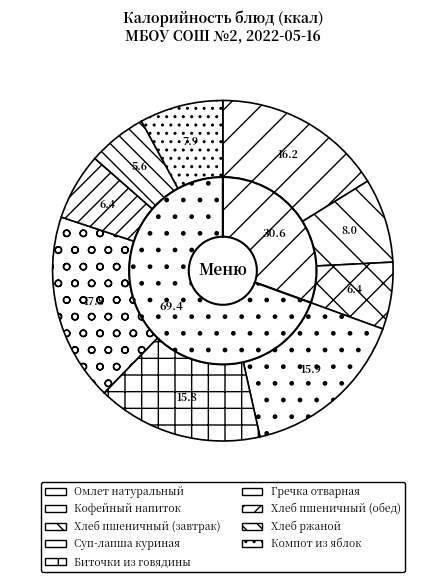

Rank the categories by value from lowest to highest.

Хлеб ржаной, Хлеб пшеничный (завтрак), Хлеб пшеничный (обед), Компот из яблок, Кофейный напиток, Биточки из говядины, Суп-лапша куриная, Омлет натуральный, Гречка отварная